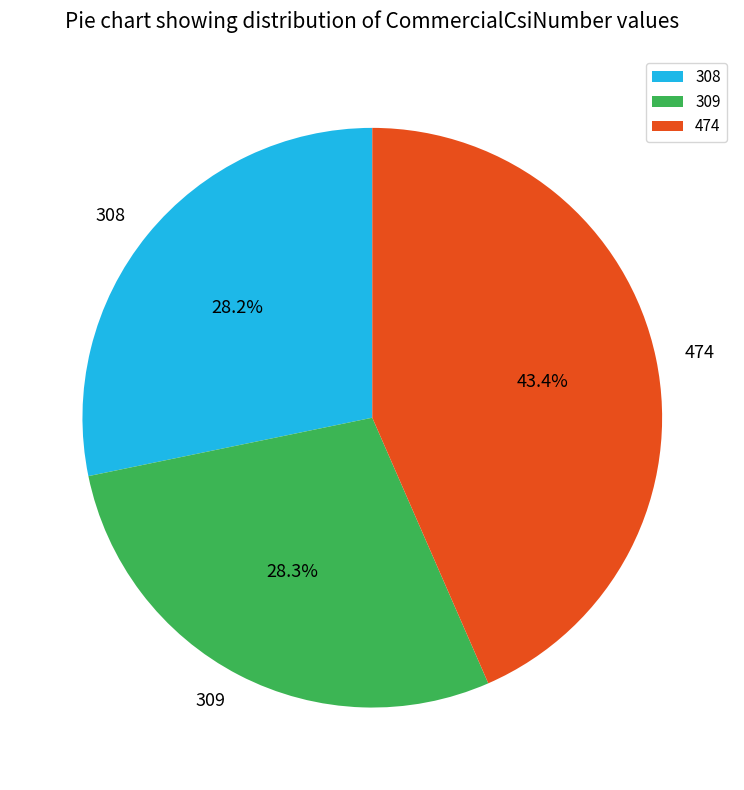

To the nearest percent, what portion does 474 represent?

43%